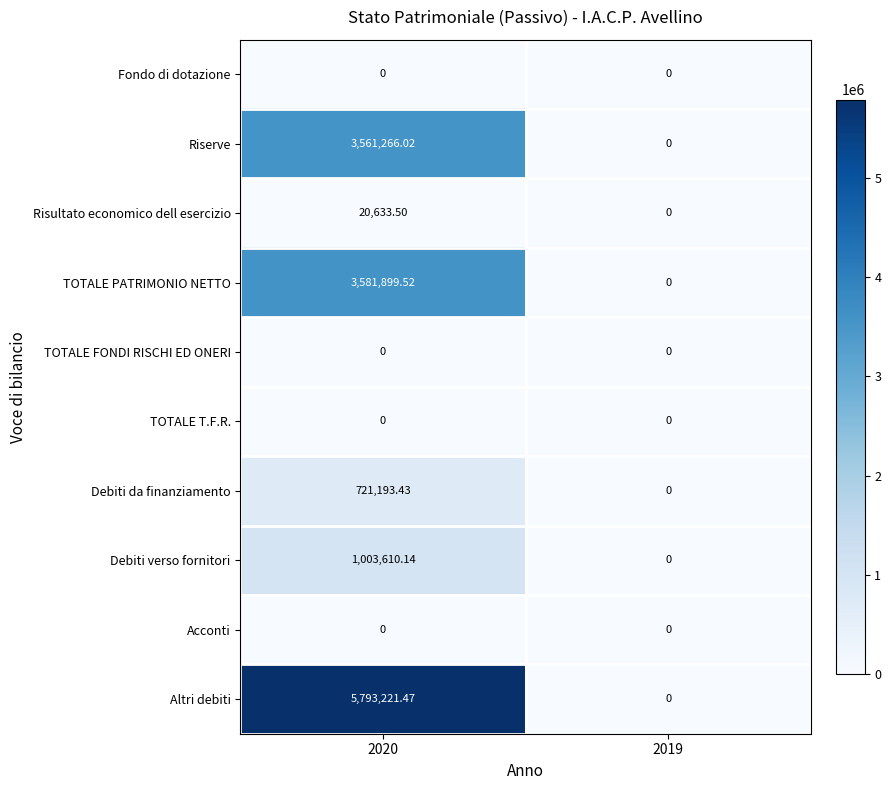

Which series changed the most between 2020 and 2019?

Altri debiti